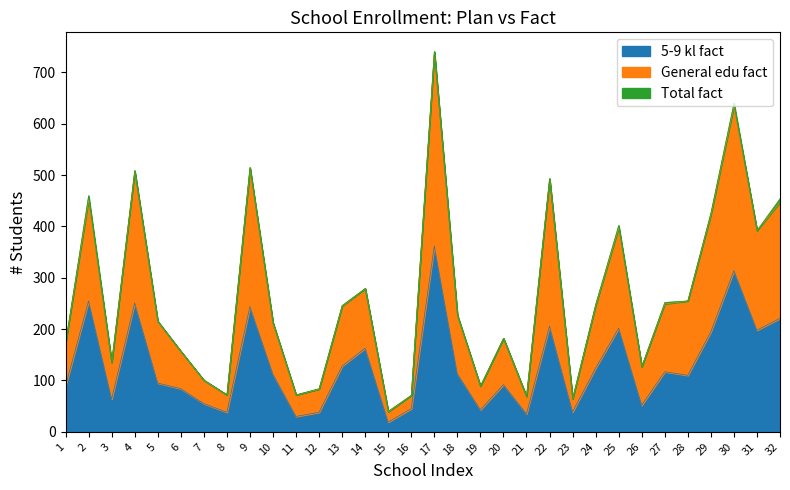

True or false: 5-9 kl fact has a value of 299 at 32.

False